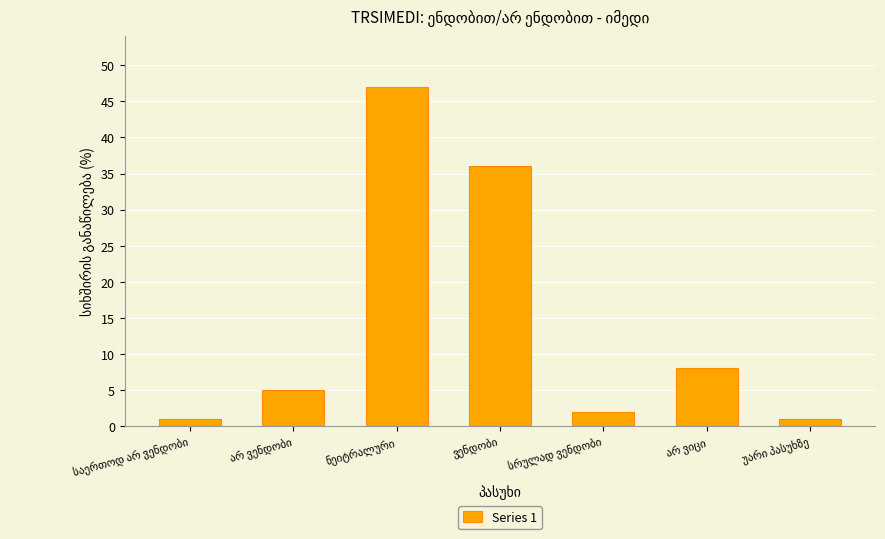

Reading left to right, list all the values displayed in this chart.

1	5	47	36	2	8	1